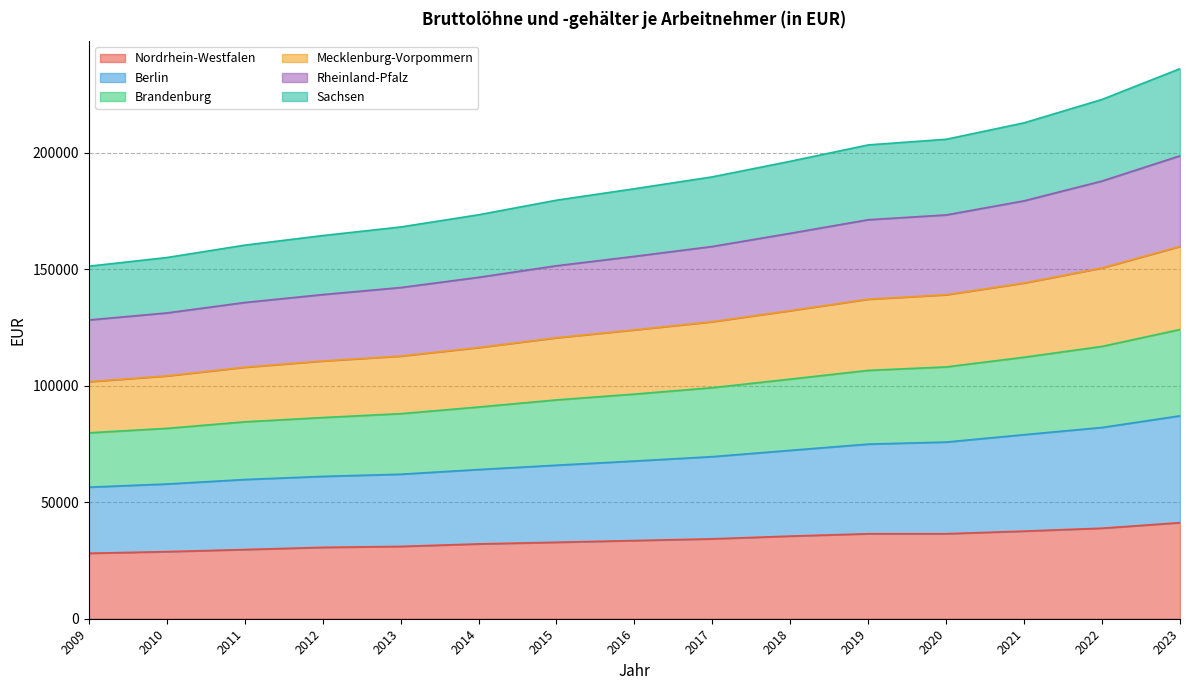

Which label corresponds to the smallest value in the chart?

2009